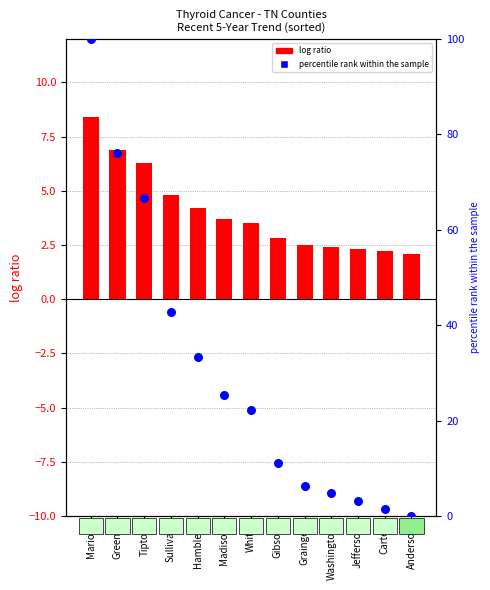

Which series contains the highest Y value?

percentile rank within the sample